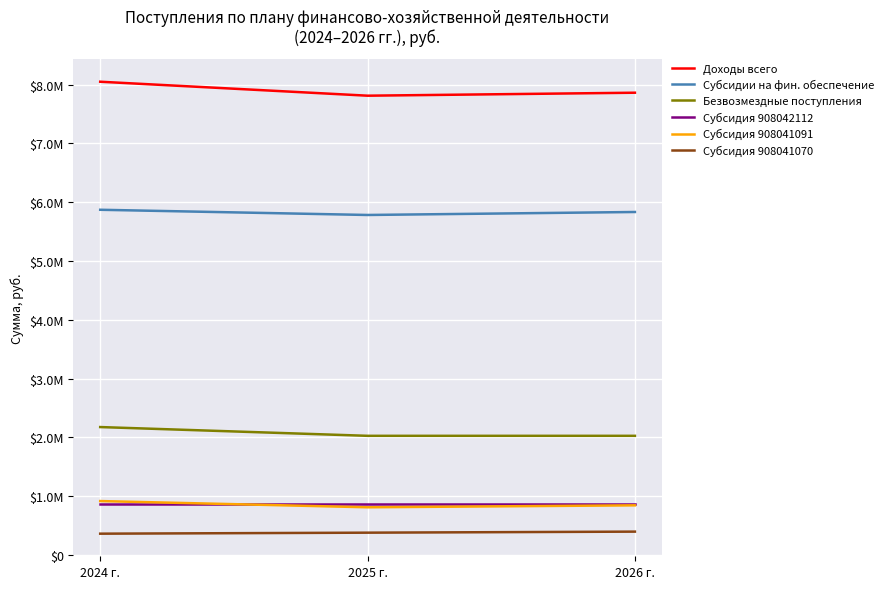

What are all the series names shown in the legend?

Доходы всего, Субсидии на фин. обеспечение, Безвозмездные поступления, Субсидия 908042112, Субсидия 908041091, Субсидия 908041070